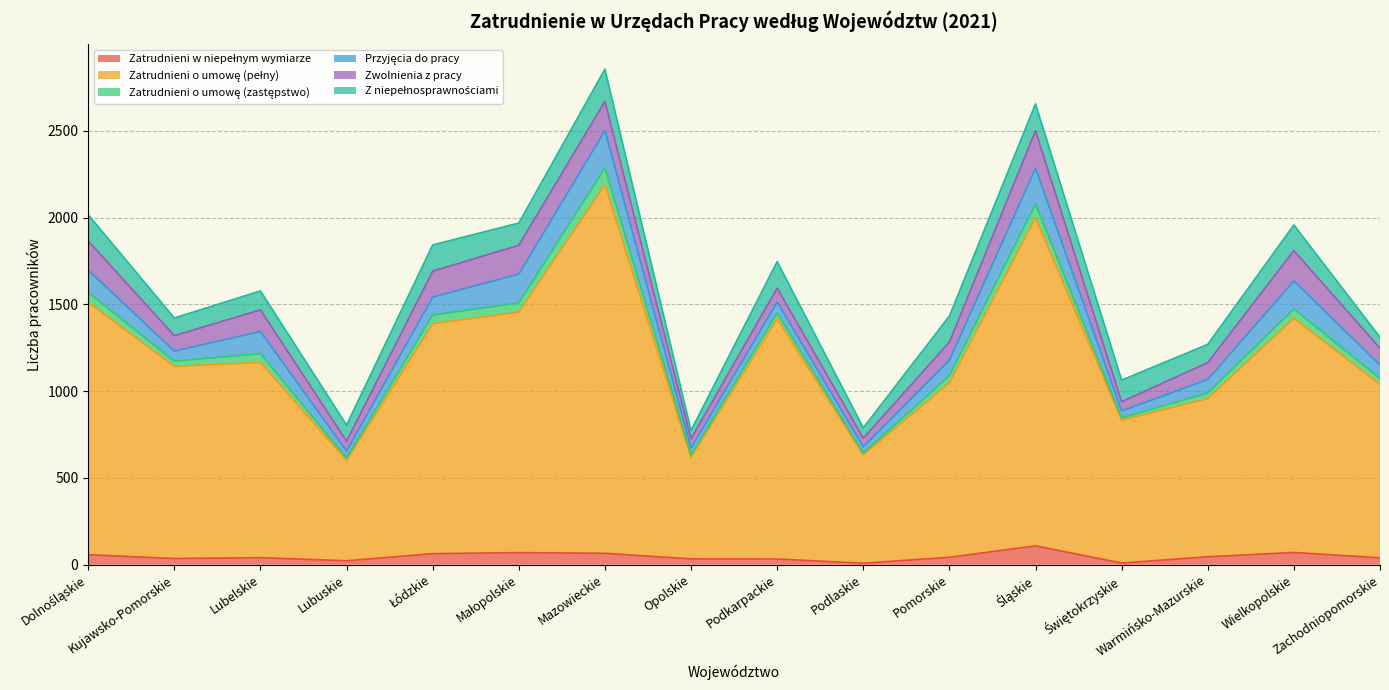

True or false: Z niepełnosprawnościami and Zatrudnieni o umowę (pełny) cross at least once.

False